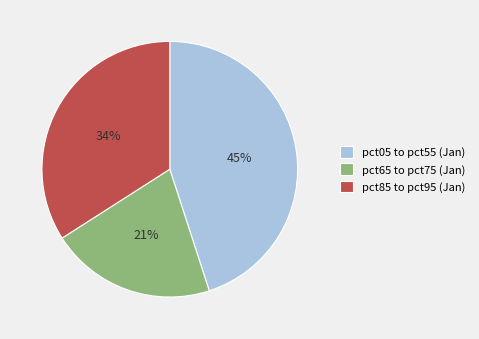

How many slices are in this pie chart?

3